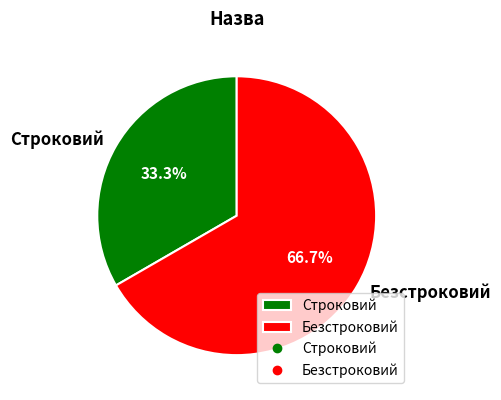

Is it true that Строковий is 33% of the pie?

True